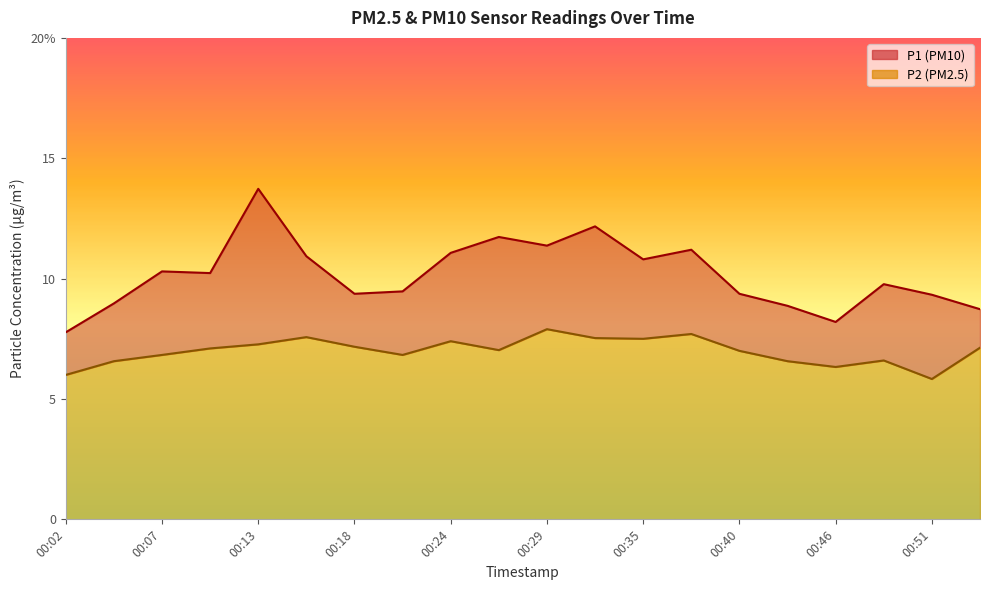

Between 00:13 and 00:21, which series saw the biggest shift?

P1